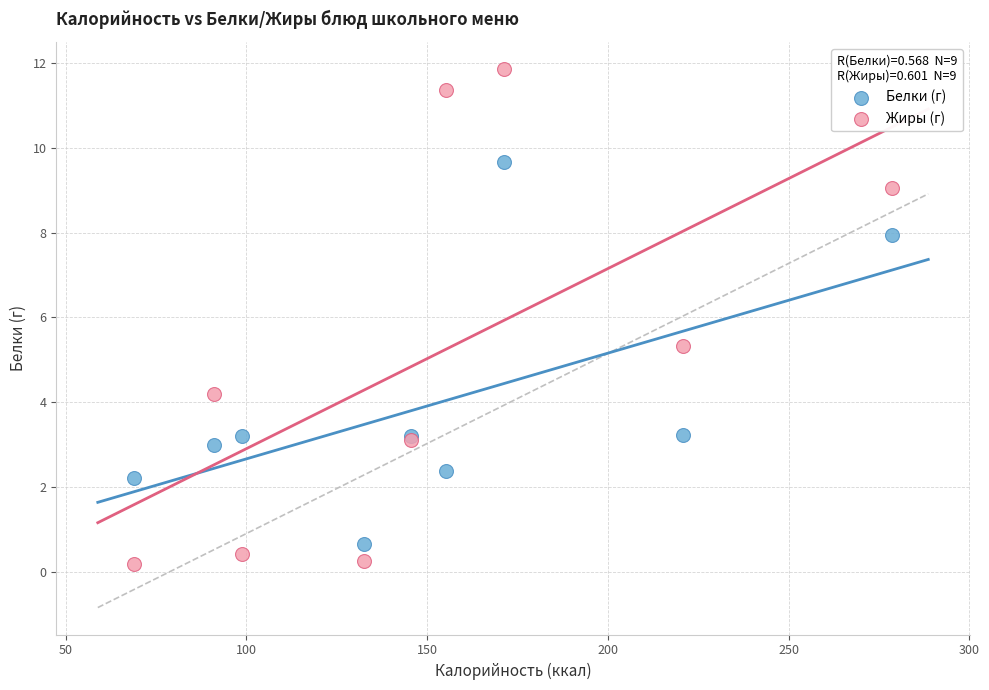

In the Белки (г) series, what Y value is closest to 5?

3.2